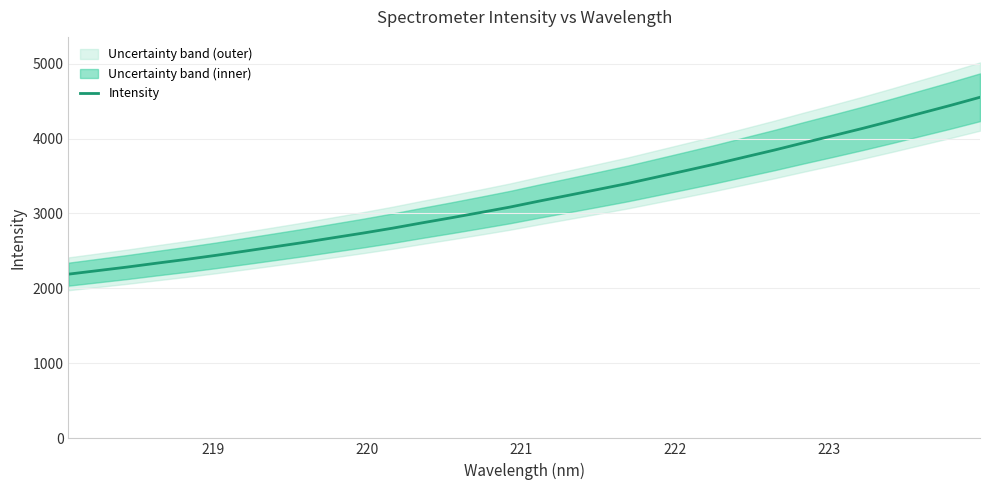

What is the highest value of the Intensity series?

4550.7